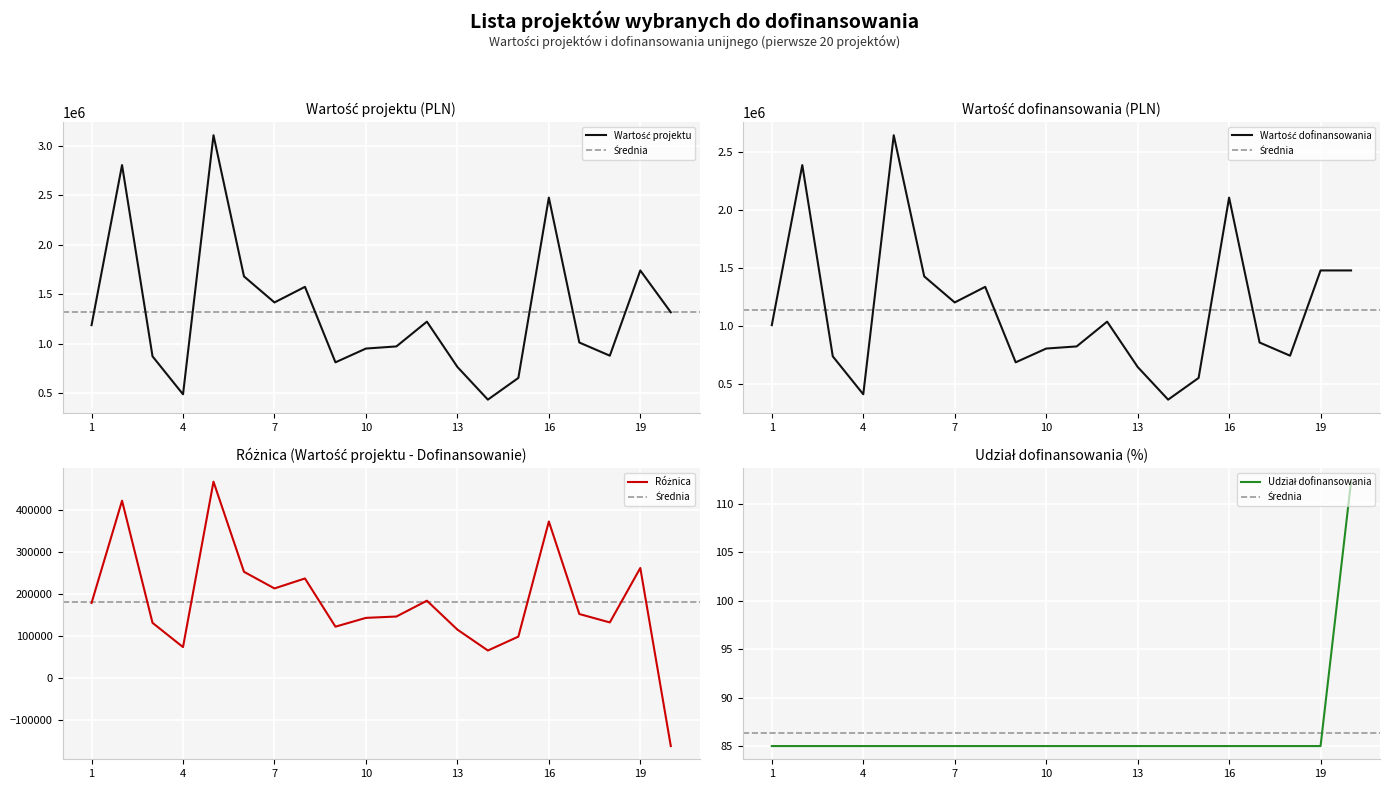

Rank the categories by Wartość projektu value from lowest to highest.

14, 4, 15, 13, 9, 3, 18, 10, 11, 17, 1, 12, 20, 7, 8, 6, 19, 16, 2, 5